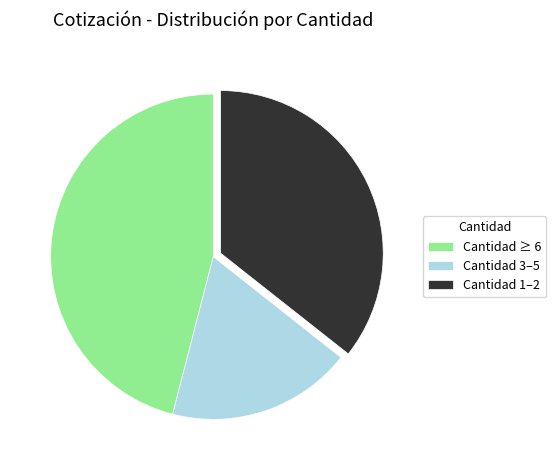

Do Cantidad ≥ 6 and Cantidad 1–2 together represent more than half of the pie?

Yes